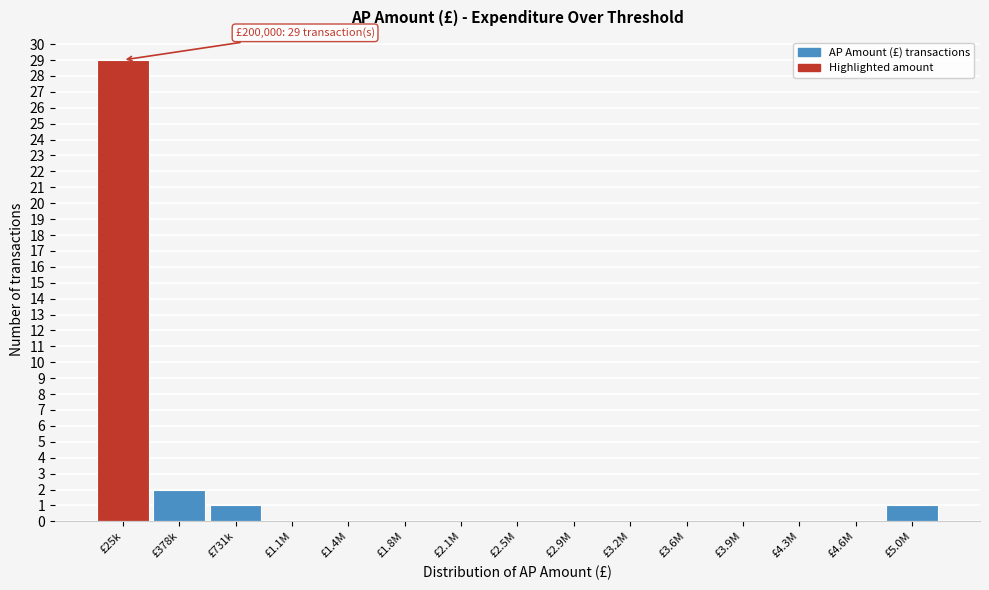

Reading left to right, what are all the values shown in this chart?

£25k=29	£378k=2	£731k=1	£1.1M=0	£1.4M=0	£1.8M=0	£2.1M=0	£2.5M=0	£2.9M=0	£3.2M=0	£3.6M=0	£3.9M=0	£4.3M=0	£4.6M=0	£5.0M=1